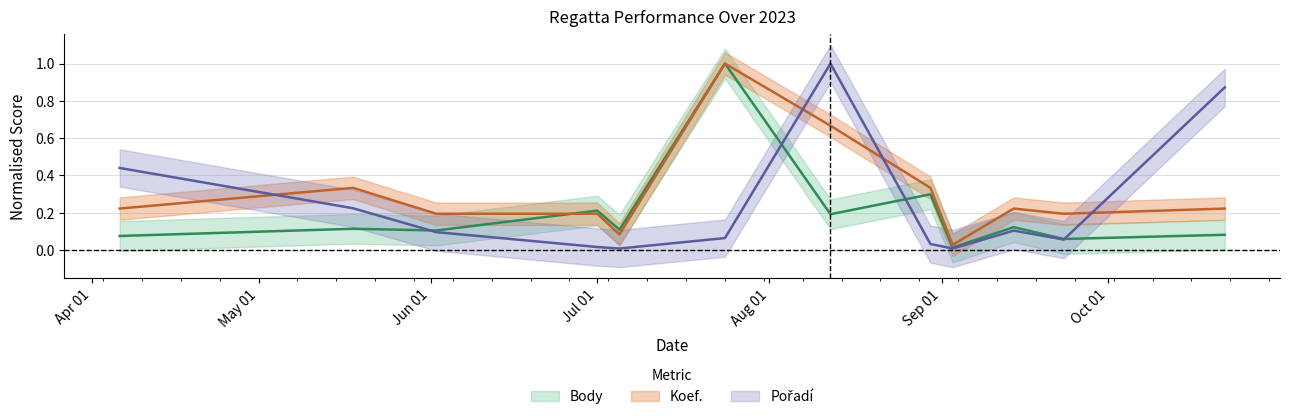

True or false: Pořadí has a value of 0.1 at 2023-07-24.

True